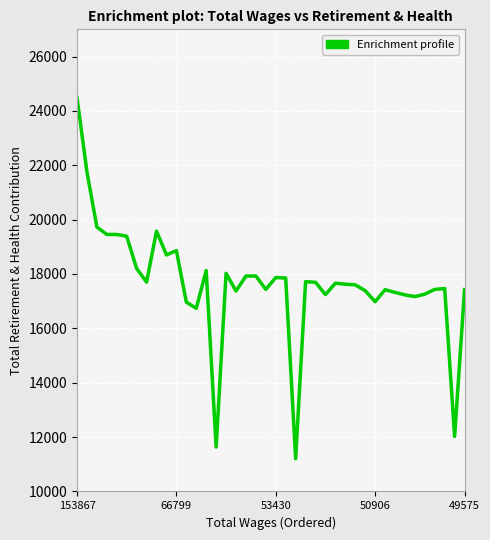

What is the sum of all values?

707028